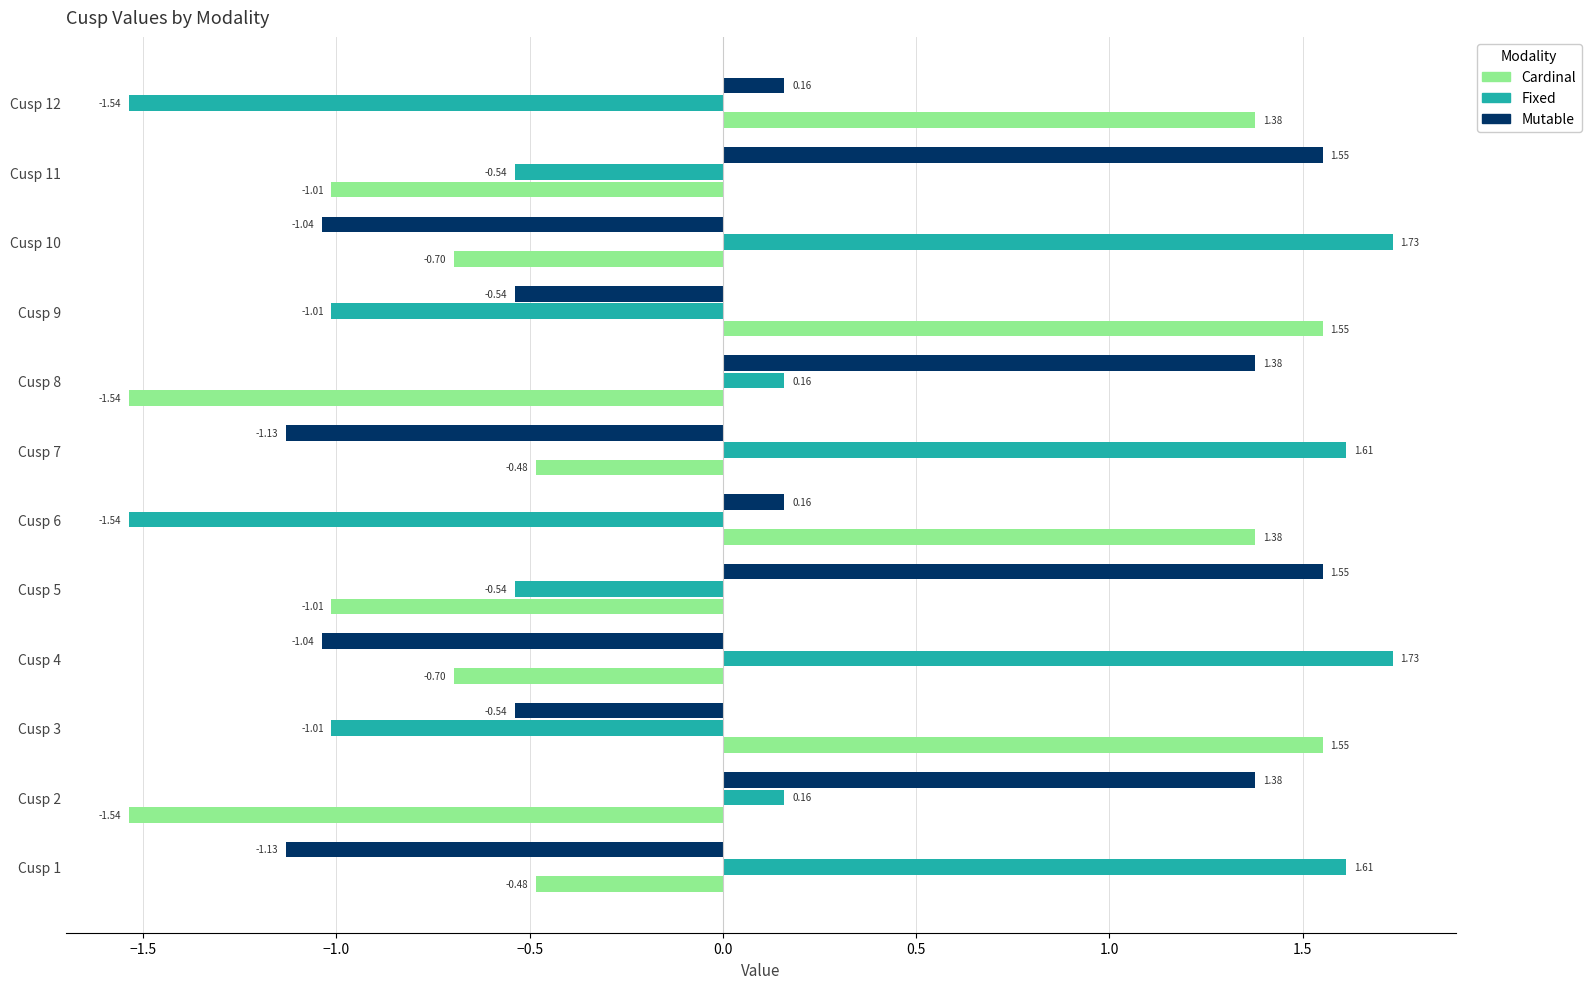

At Cusp 2, list the series in order from largest to smallest.

Mutable, Fixed, Cardinal